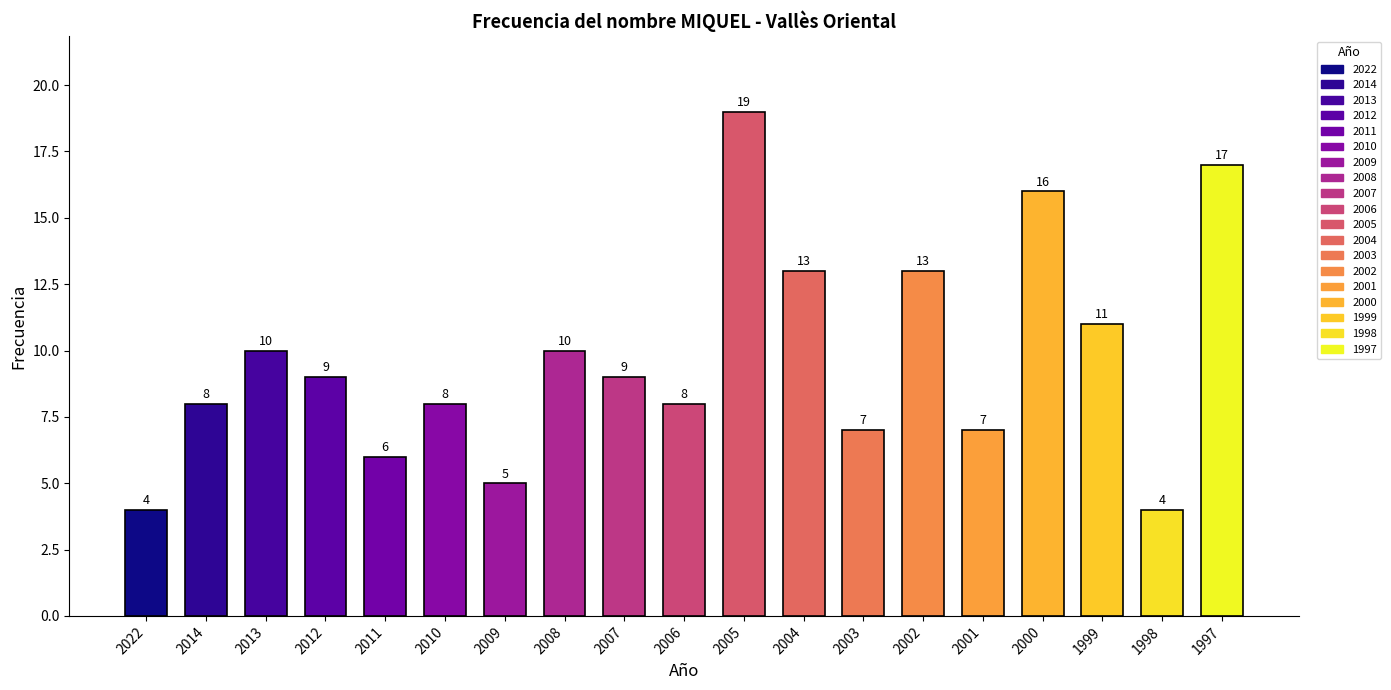

Rank the categories by value from highest to lowest.

2005, 1997, 2000, 2004, 2002, 1999, 2013, 2008, 2012, 2007, 2014, 2010, 2006, 2003, 2001, 2011, 2009, 2022, 1998